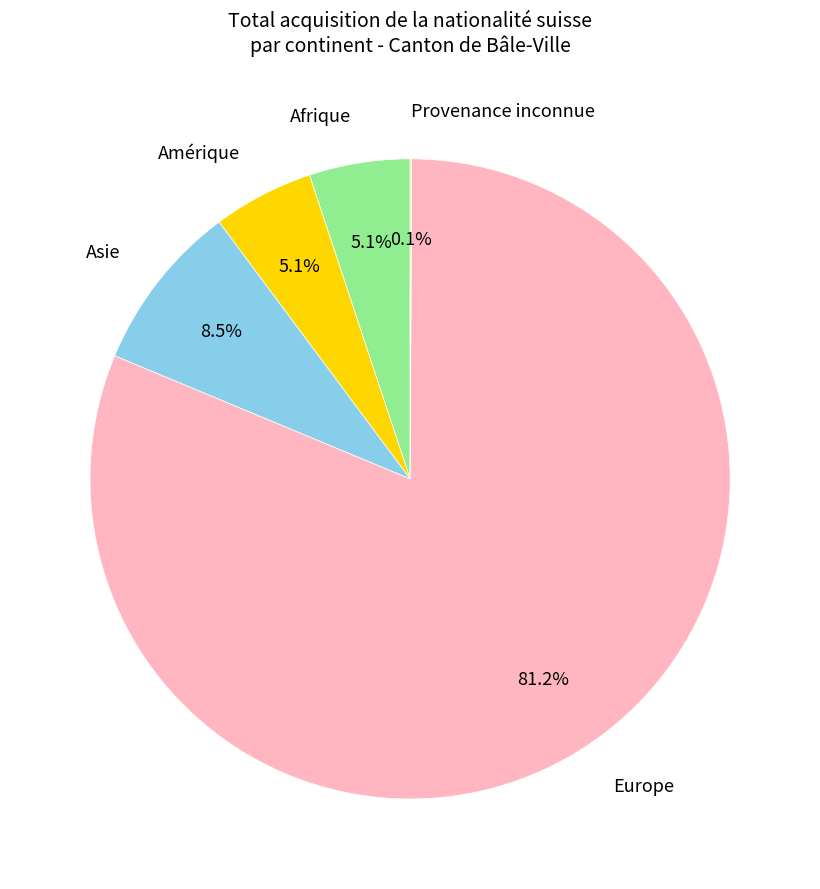

What percentage is NOT represented by Afrique?

94.9%